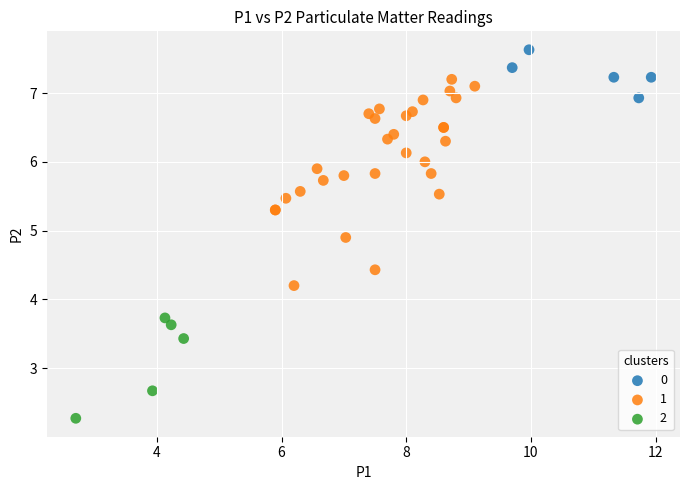

Which series contains the highest Y value?

0